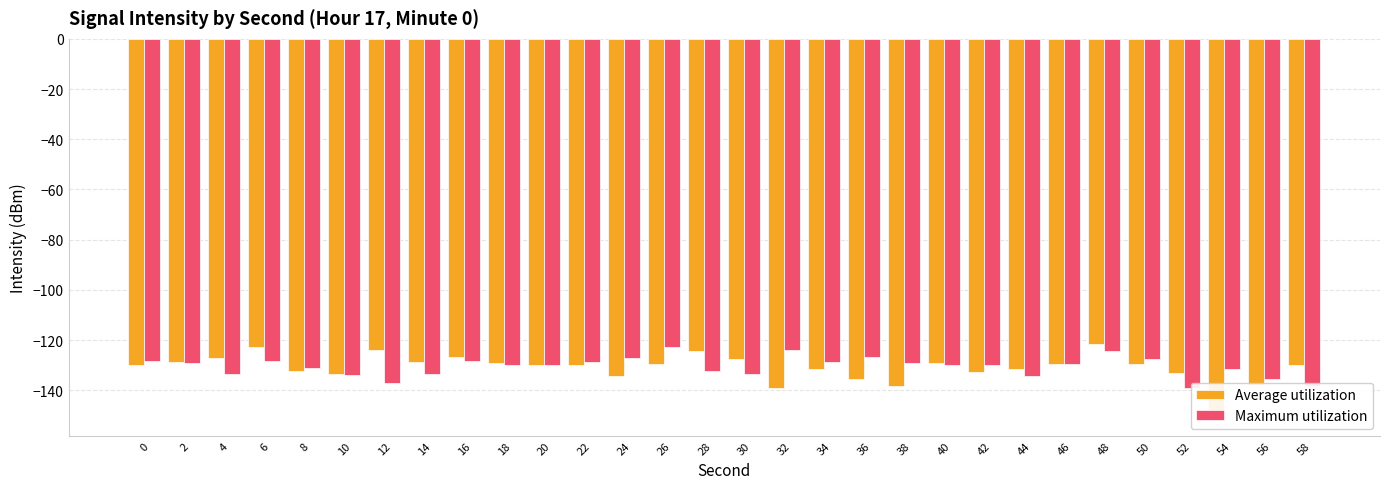

List the series in order of their peak value, highest first.

Average utilization, Maximum utilization